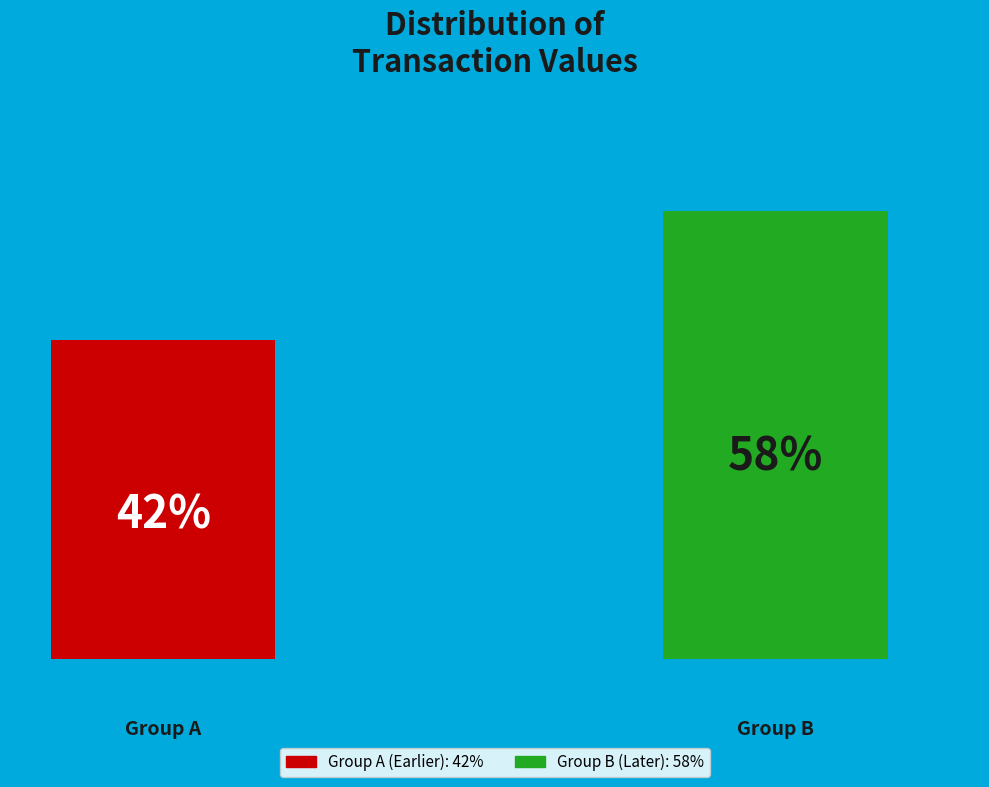

Between 3 and 9, which is larger?

9